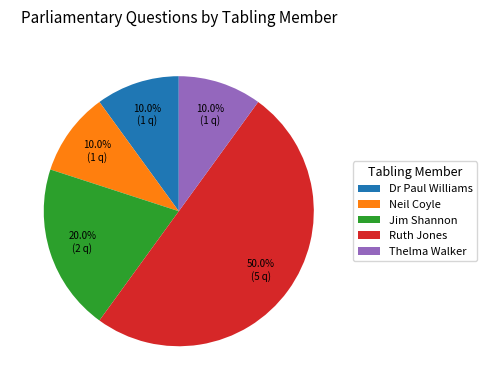

What percentage do Thelma Walker and Dr Paul Williams together represent?

20.0%